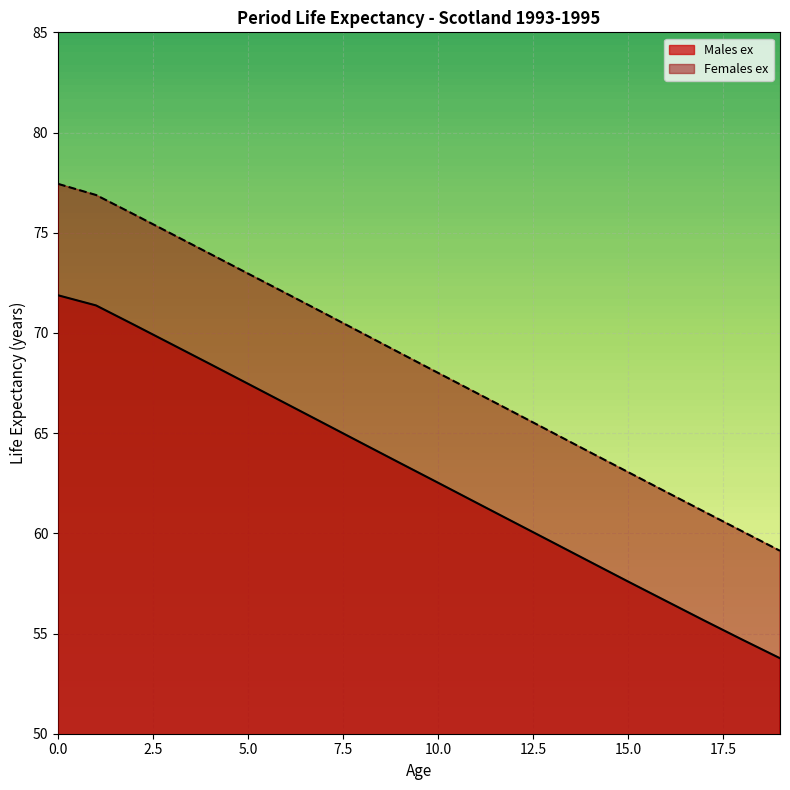

True or false: Males ex has a value of 71.9 at 0.0.

True